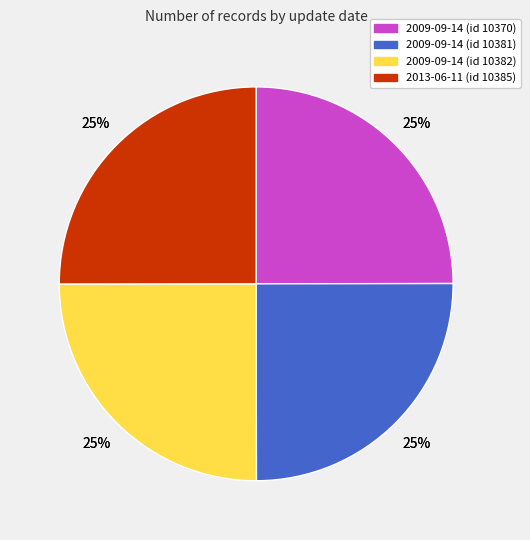

Approximately how many times larger is the value at 2009-09-14 (id 10382) compared to 2013-06-11 (id 10385)?

1.0